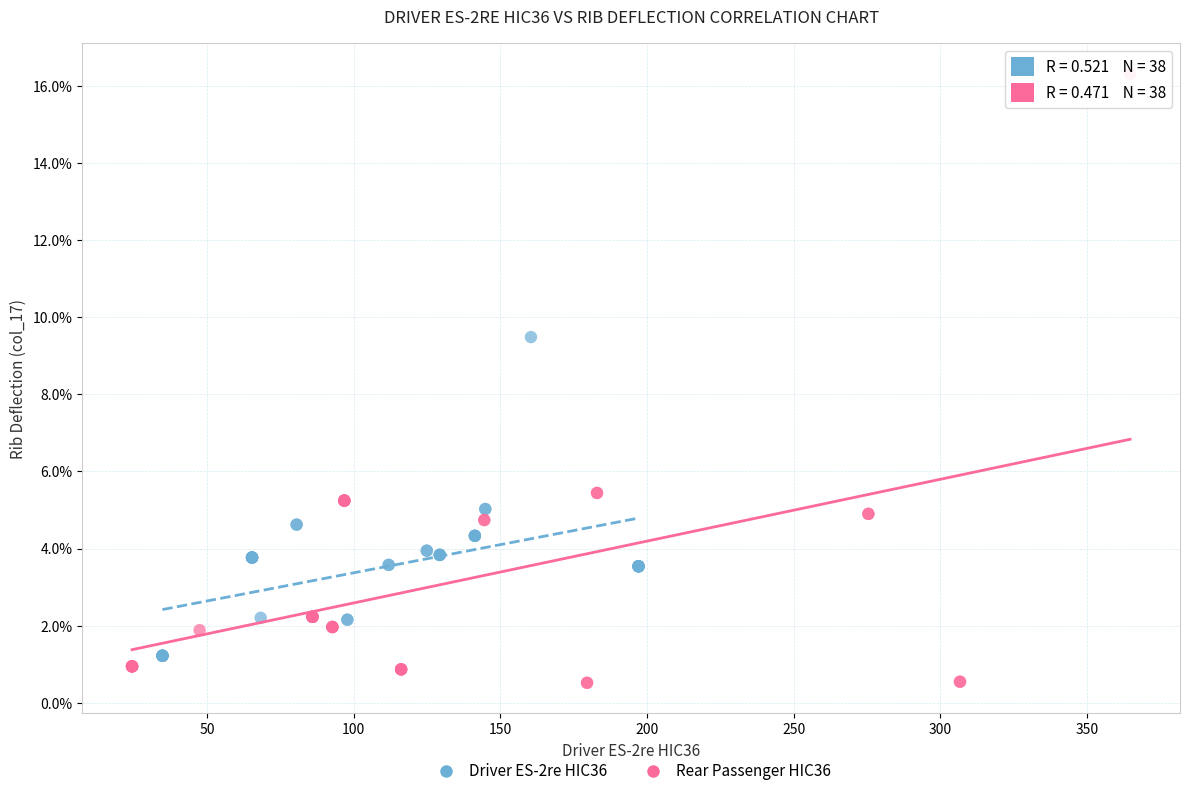

Which series contains the highest Y value?

Rear Passenger HIC36